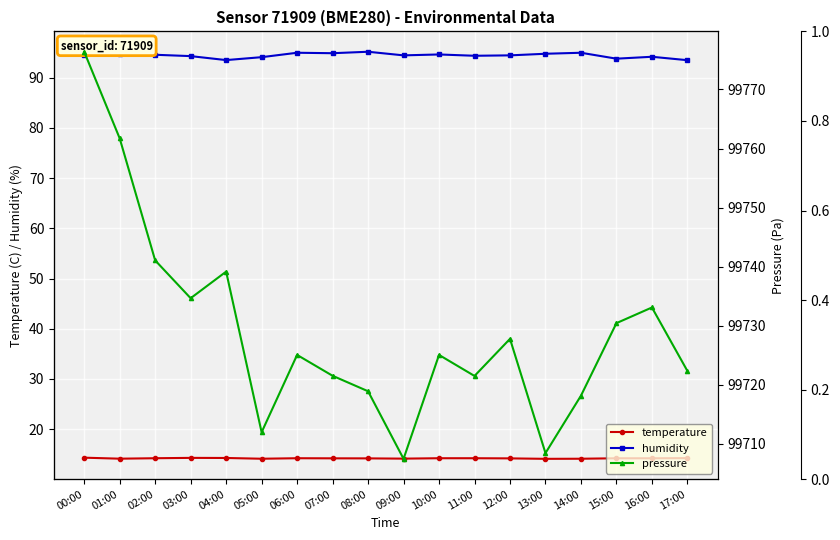

What is the approximate value of humidity at 09:00?

94.4